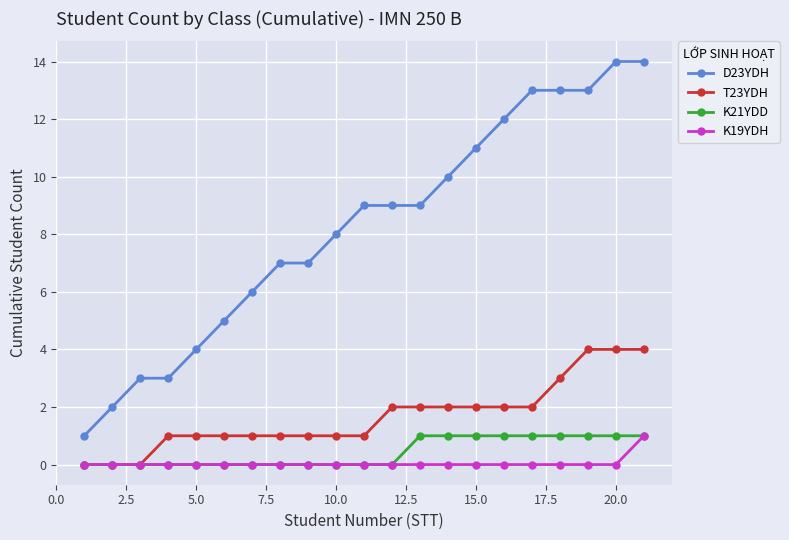

How many T23YDH values are between 1 and 2?

14